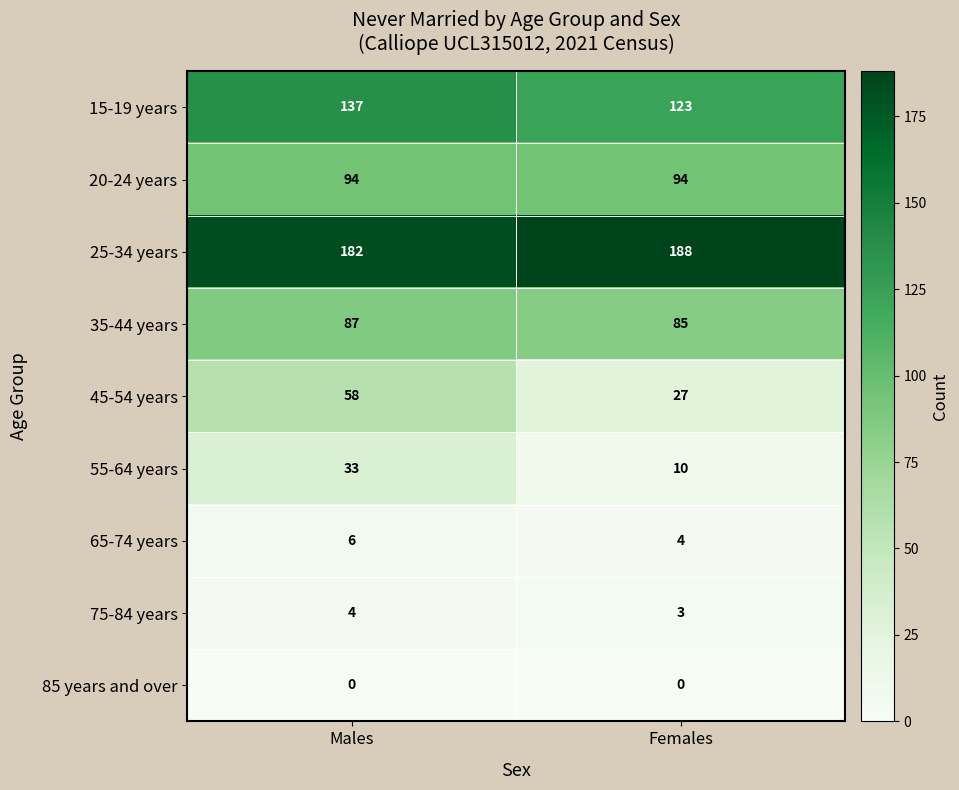

Reading right to left, extract all data points from this chart.

15-19 years: 123	137
20-24 years: 94	94
25-34 years: 188	182
35-44 years: 85	87
45-54 years: 27	58
55-64 years: 10	33
65-74 years: 4	6
75-84 years: 3	4
85 years and over: 0	0